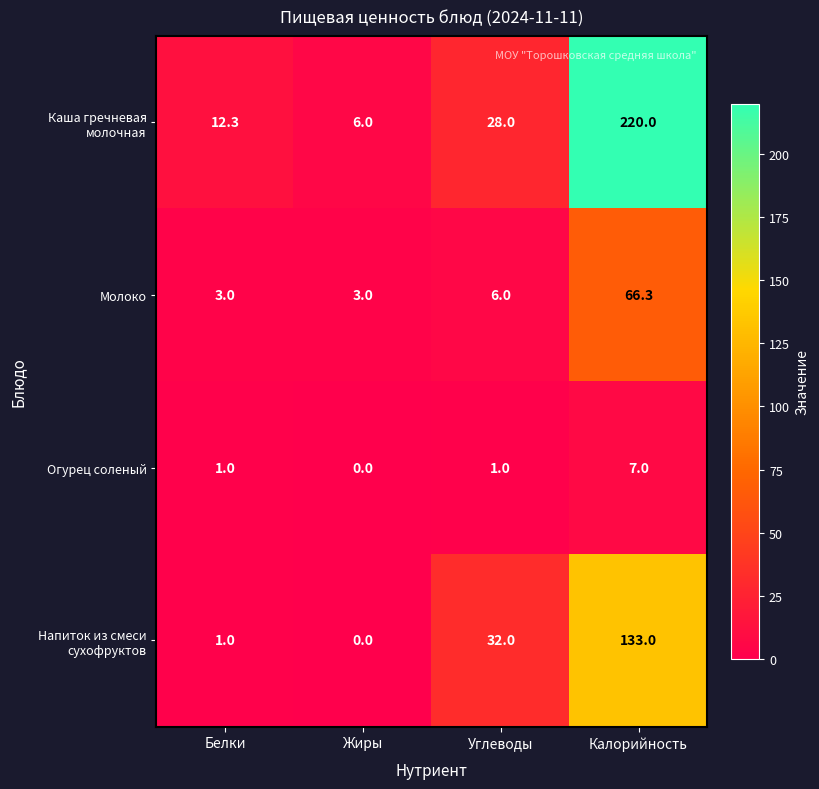

Reading left to right, what are all the values shown in this chart?

Каша гречневая молочная: 12.3	6.0	28.0	220.0
Молоко: 3.0	3.0	6.0	66.3
Огурец соленый: 1.0	0.0	1.0	7.0
Напиток из смеси сухофруктов: 1.0	0.0	32.0	133.0